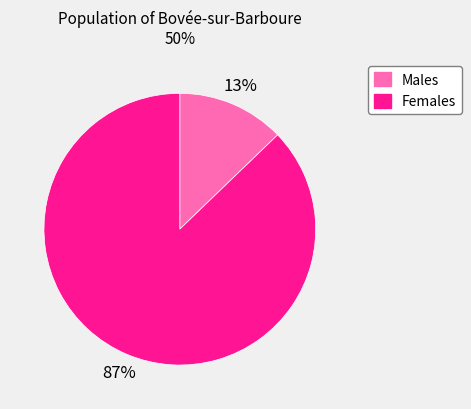

To the nearest percent, what is the difference between the largest and smallest slice percentages?

74%